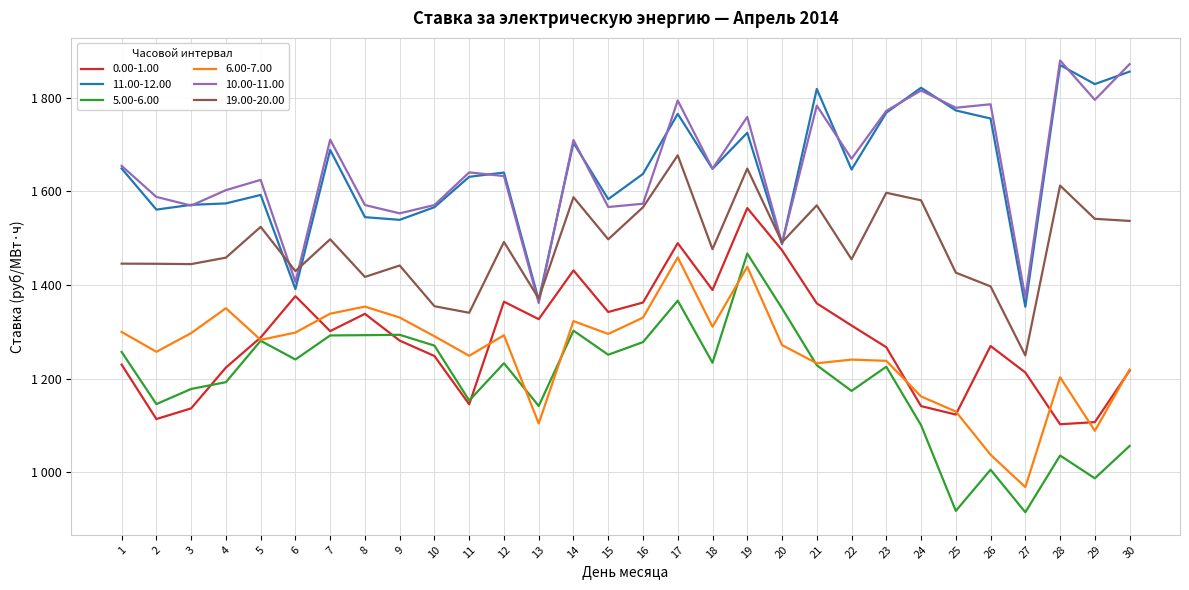

Where does the 6.00-7.00 series first go above 1290?

1